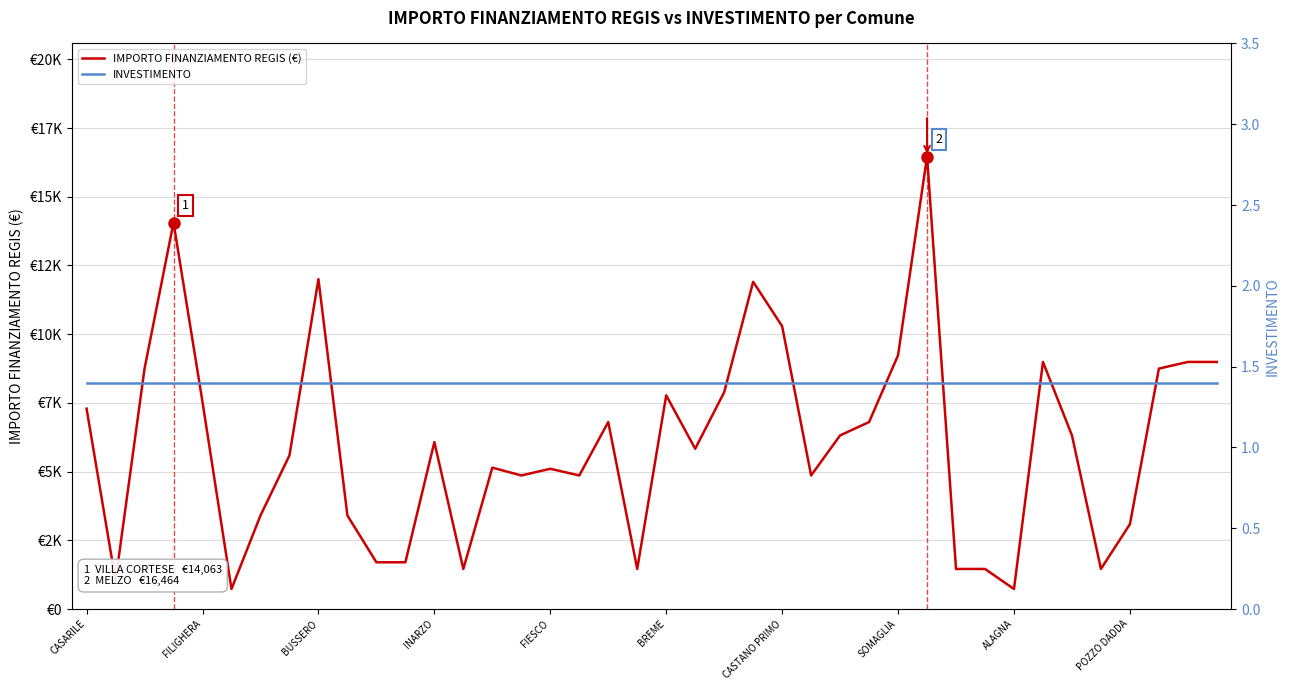

True or false: INVESTIMENTO and IMPORTO FINANZIAMENTO REGIS (€) intersect in this chart.

False